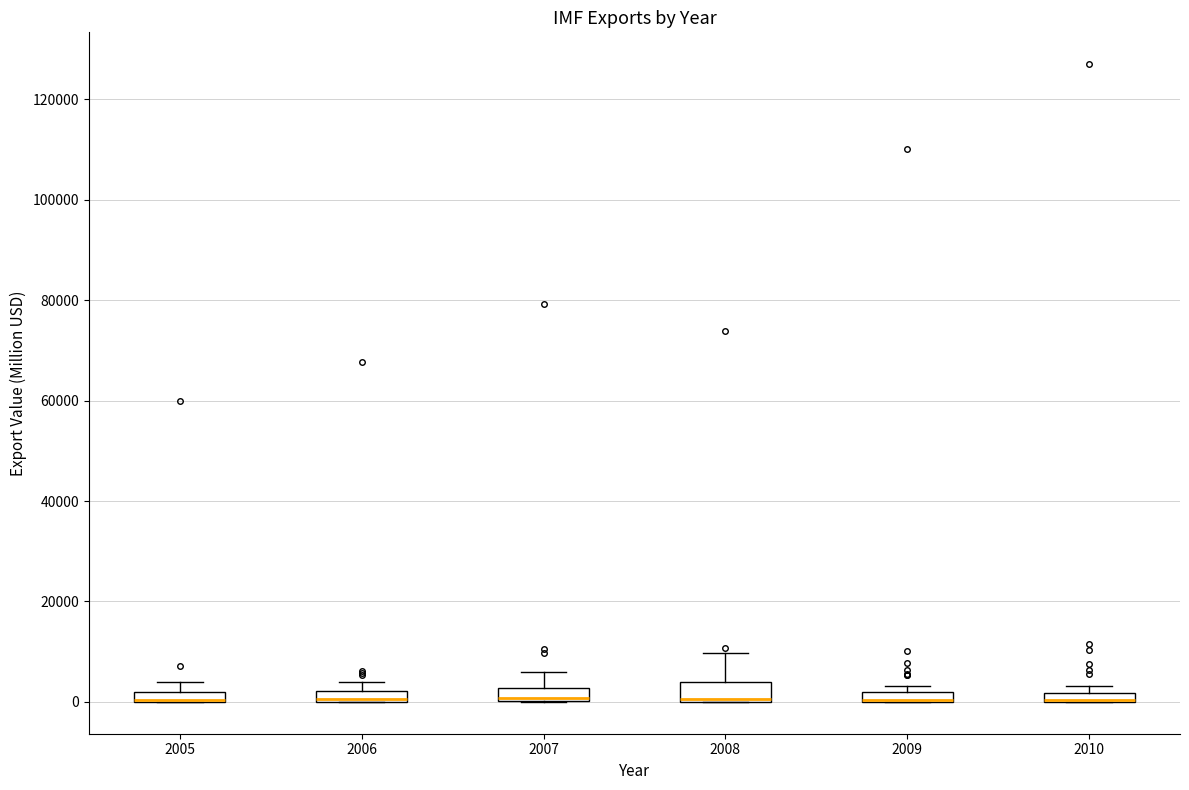

Where is the lower edge of the box at x = 2008 on the y-axis? The values are not printed on the chart, so give them approximately, as read against the axis.

0